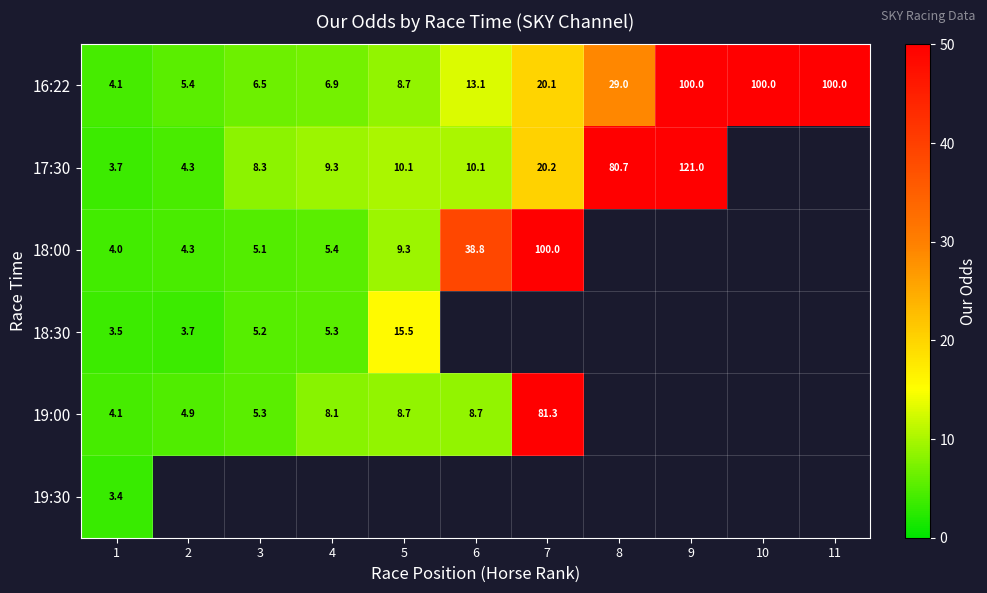

Rank the categories by 16:22 value from lowest to highest.

1, 2, 3, 4, 5, 6, 7, 8, 9, 10, 11